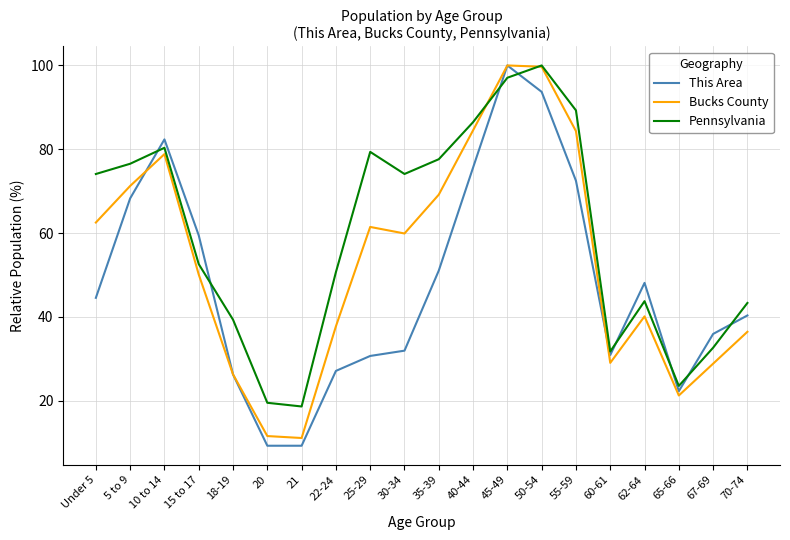

Which series has the widest spread of values?

This Area